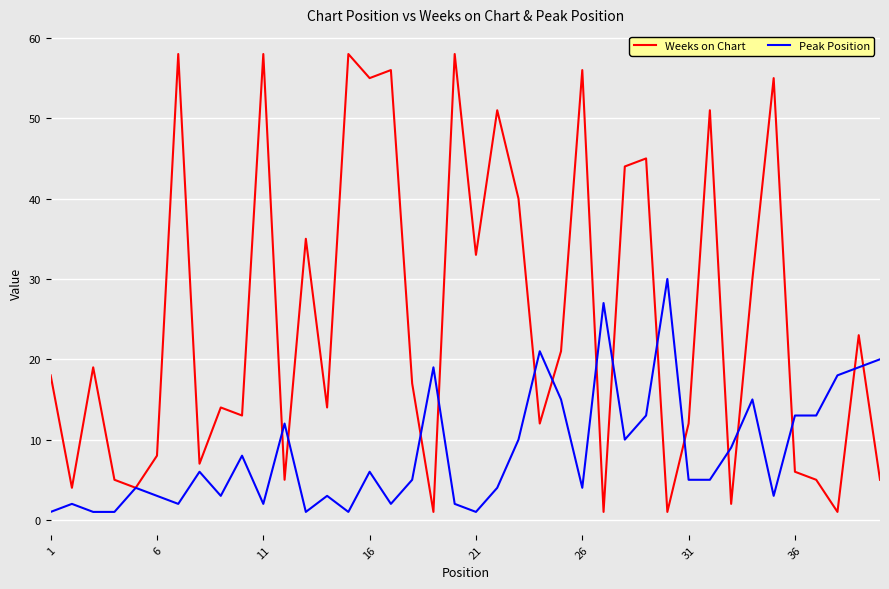

Which series has the largest total across all categories?

Weeks on Chart